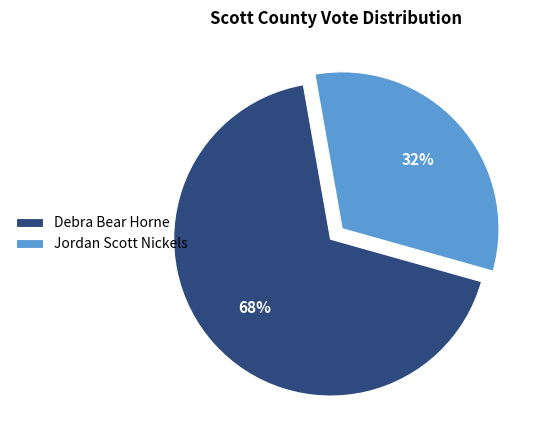

What is the largest slice in the pie chart?

Debra Bear Horne